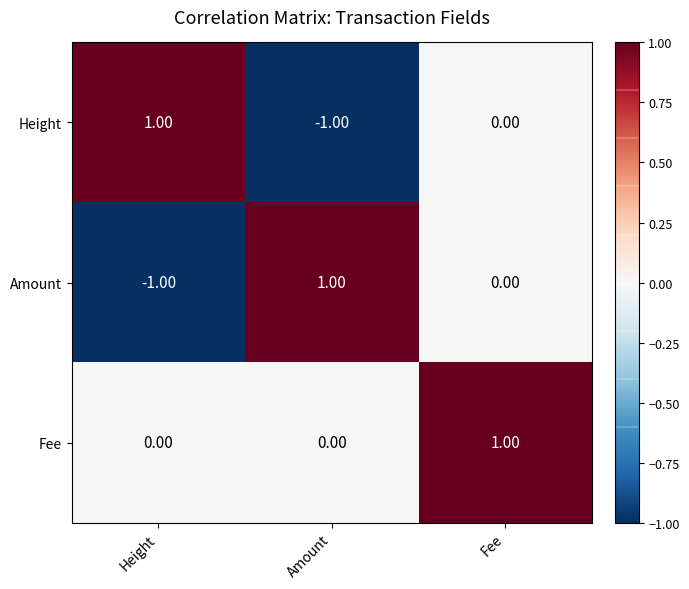

At Height, list the series in order from largest to smallest.

Height, Fee, Amount